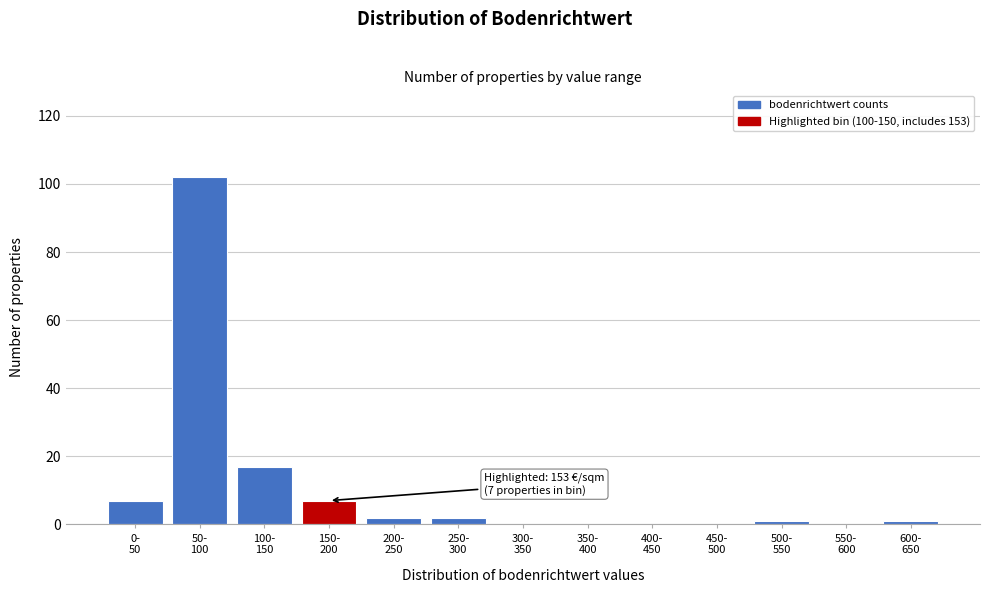

What is the greatest value displayed?

102